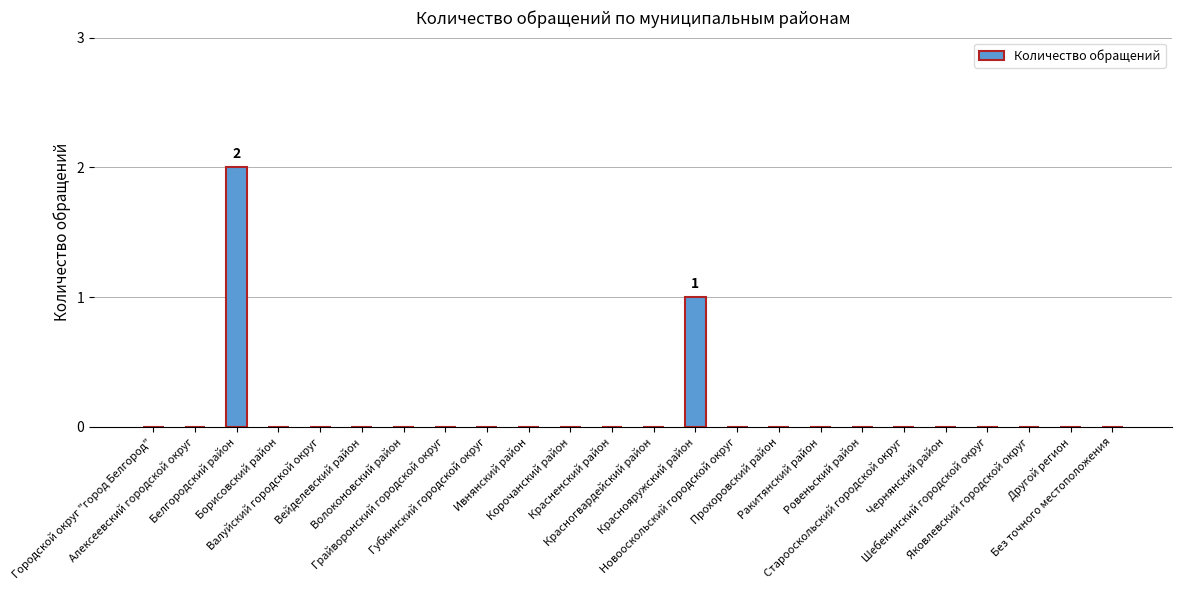

Reading right to left, list all the values displayed in this chart.

Без точного местоположения=0	Другой регион=0	Яковлевский городской округ=0	Шебекинский городской округ=0	Чернянский район=0	Старооскольский городской округ=0	Ровеньский район=0	Ракитянский район=0	Прохоровский район=0	Новооскольский городской округ=0	Краснояружский район=1	Красногвардейский район=0	Красненский район=0	Корочанский район=0	Ивнянский район=0	Губкинский городской округ=0	Грайворонский городской округ=0	Волоконовский район=0	Вейделевский район=0	Валуйский городской округ=0	Борисовский район=0	Белгородский район=2	Алексеевский городской округ=0	Городской округ "город Белгород"=0